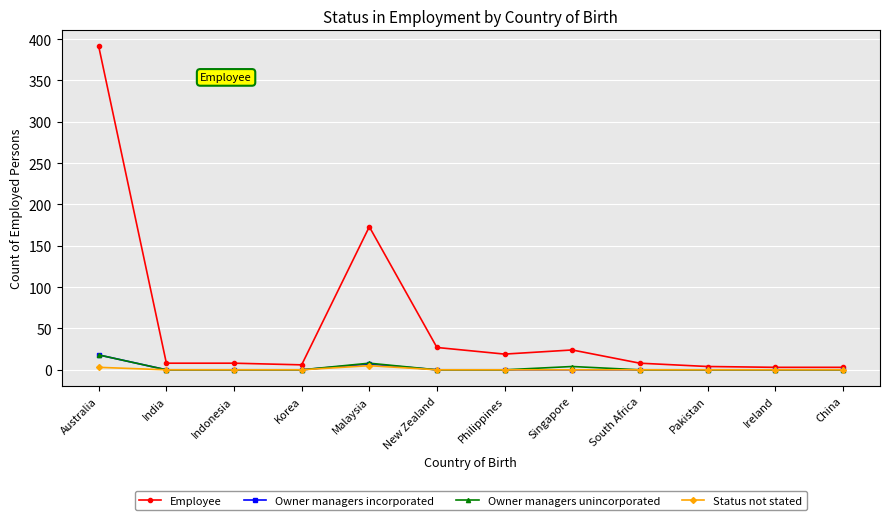

Which series has the largest range (max minus min)?

Employee